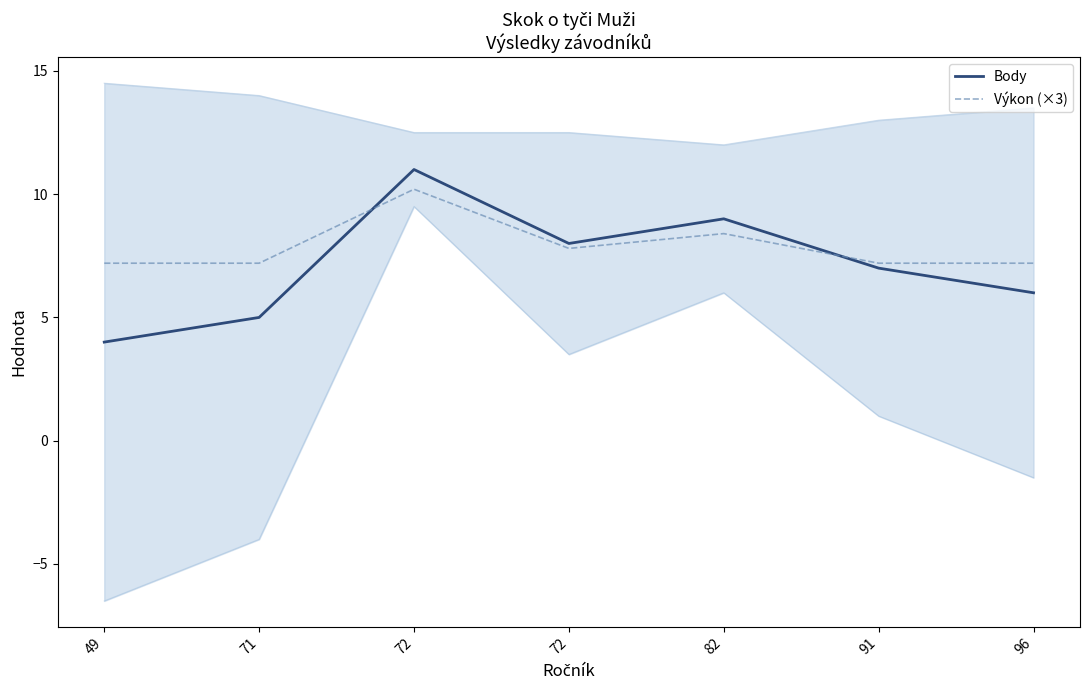

What is the minimum value for Body?

4.0